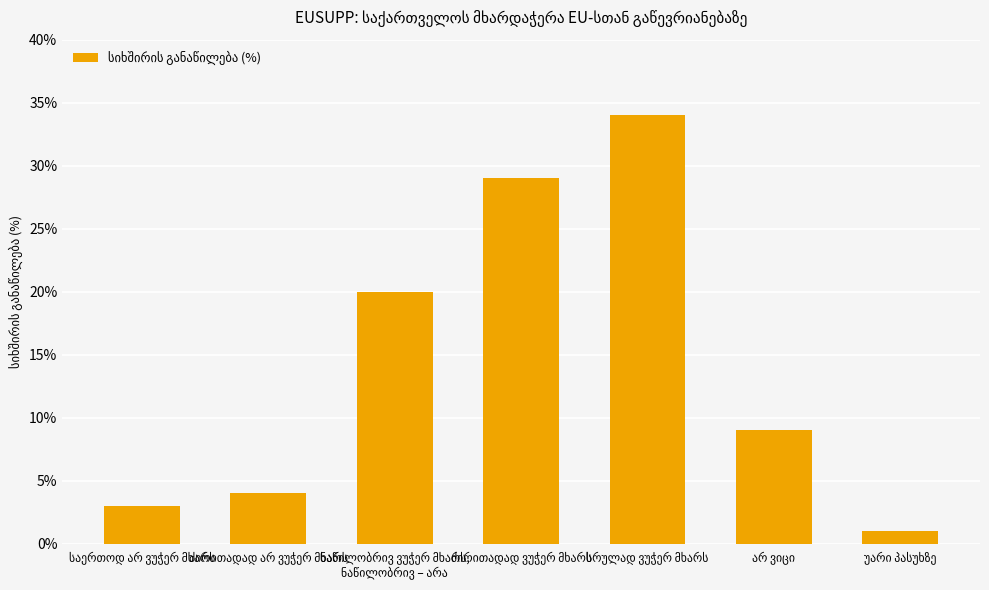

What is the difference between the maximum and minimum values?

33